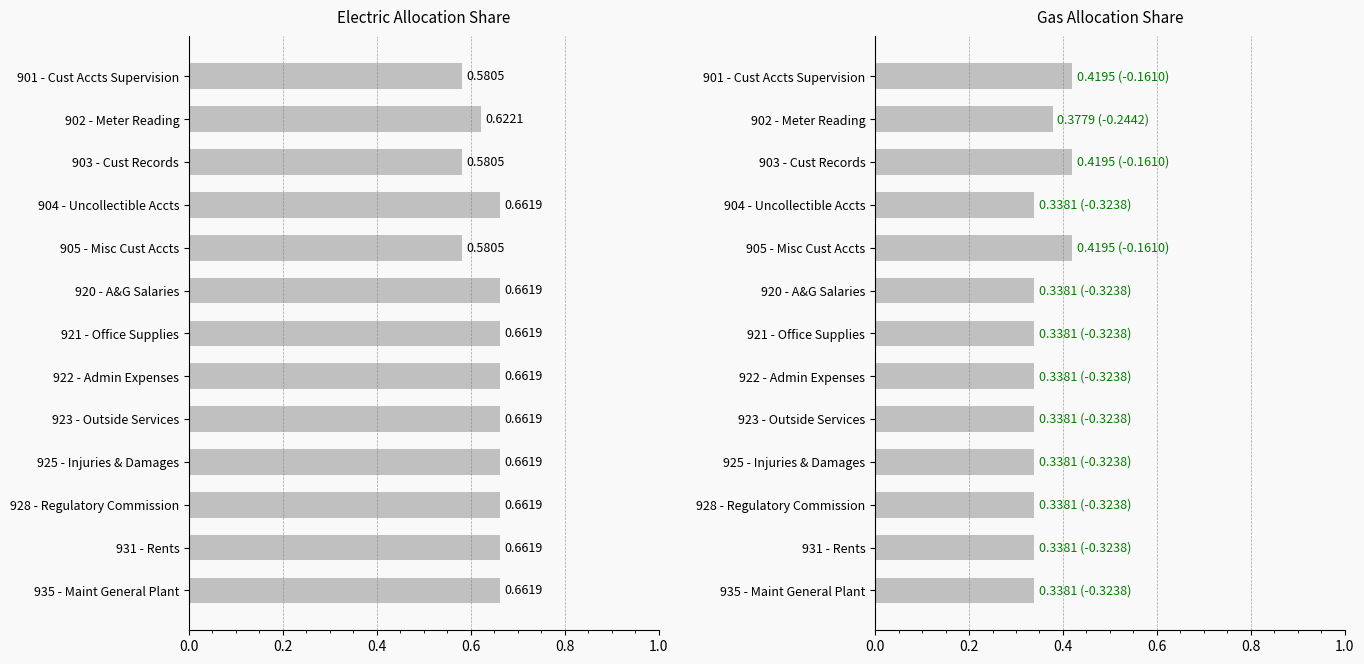

Count the Gas Share values in the range 0 to 1.

13